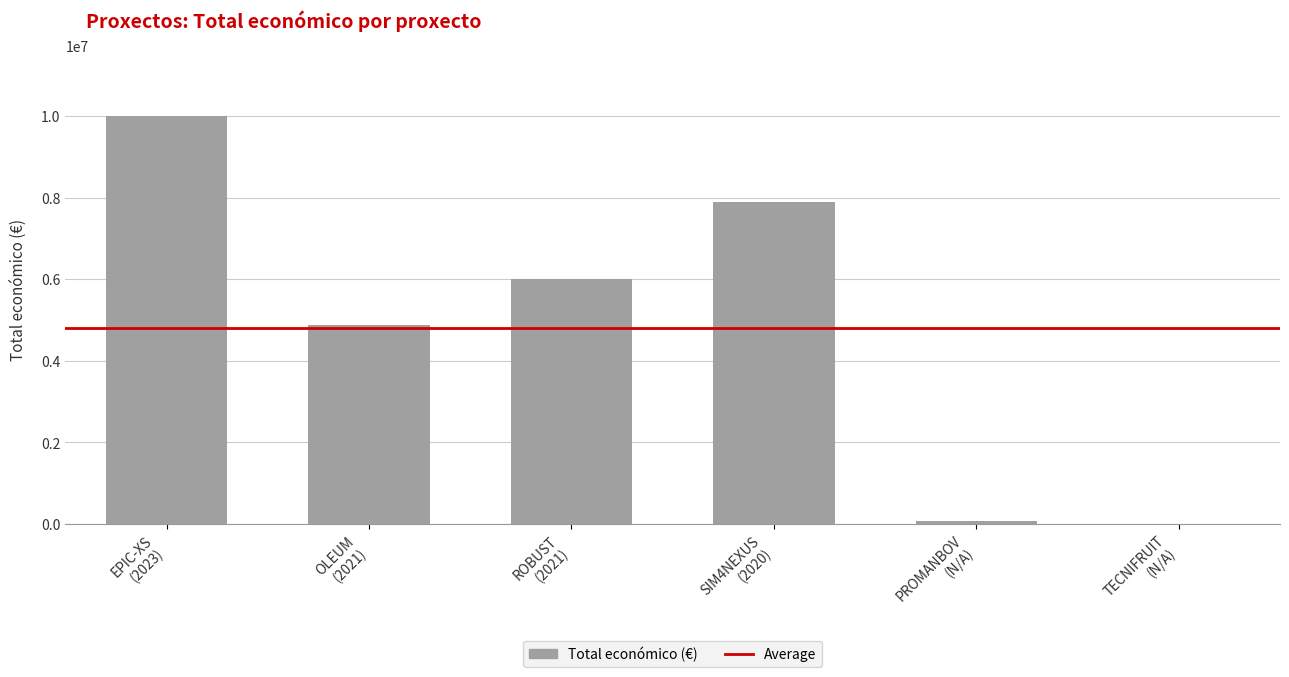

Where does the data first go above 5999934?

EPIC-XS
(2023)